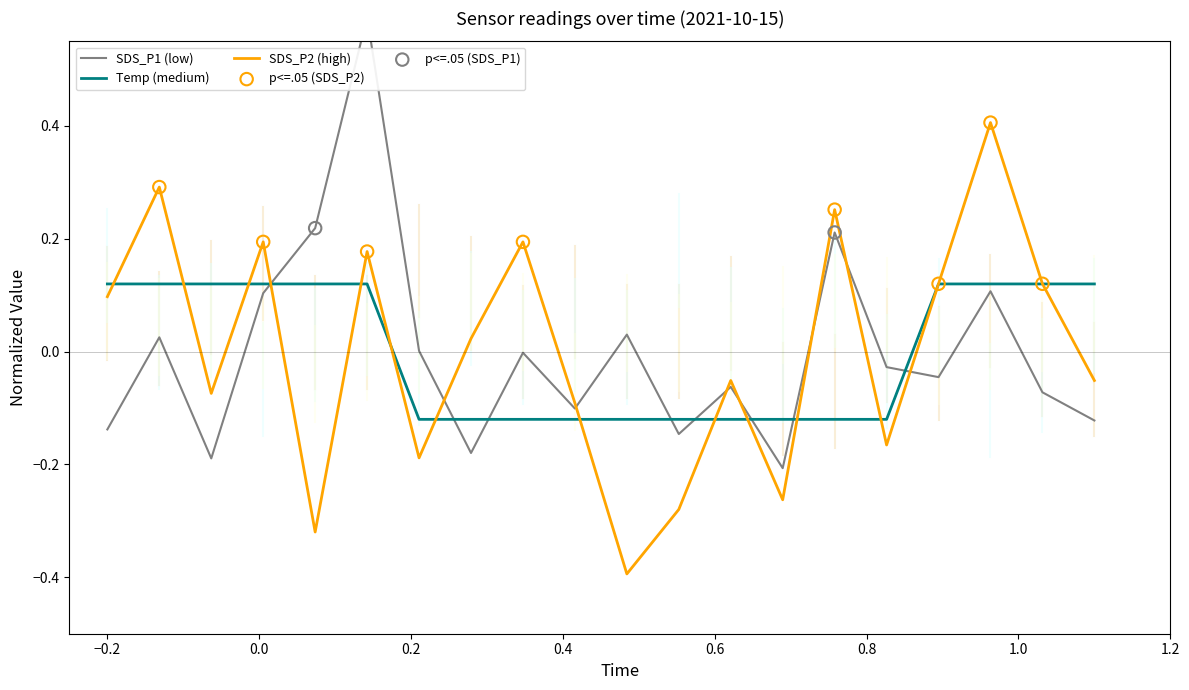

Which series has the largest Y range (max minus min)?

SDS_P1